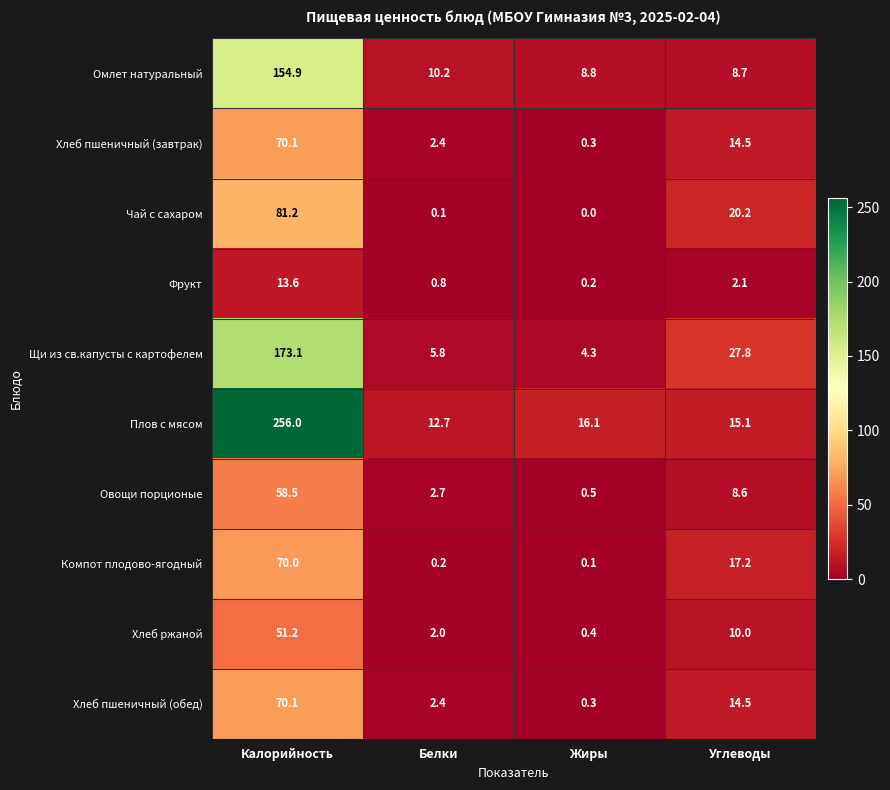

What is the spread (max minus min) of values at Углеводы?

25.7